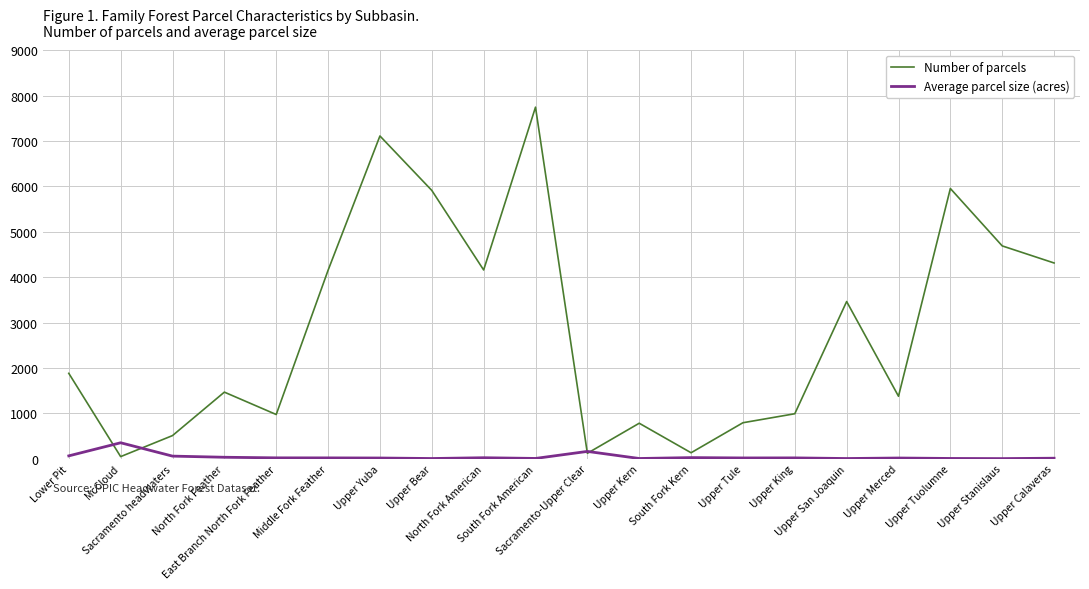

What position from the right is Upper King?

6